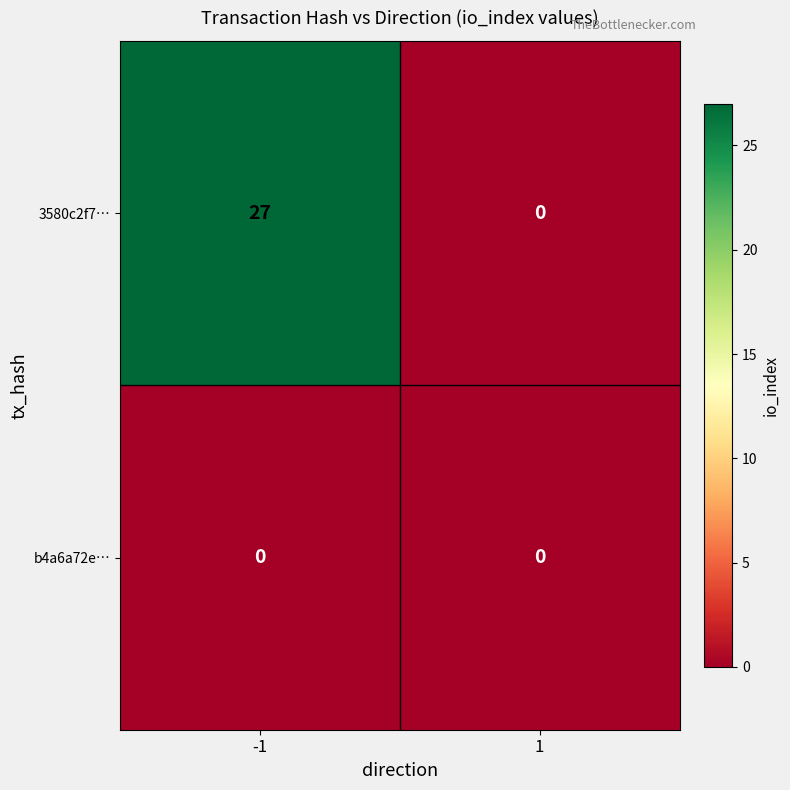

Is it true that 3580c2f7… equals 27 at -1?

True